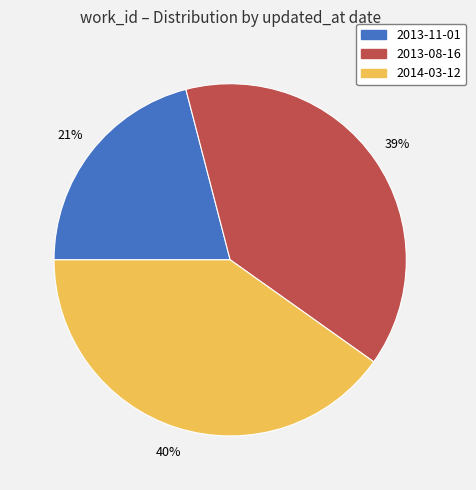

Is it true that 2014-03-12 is 40% of the pie?

True